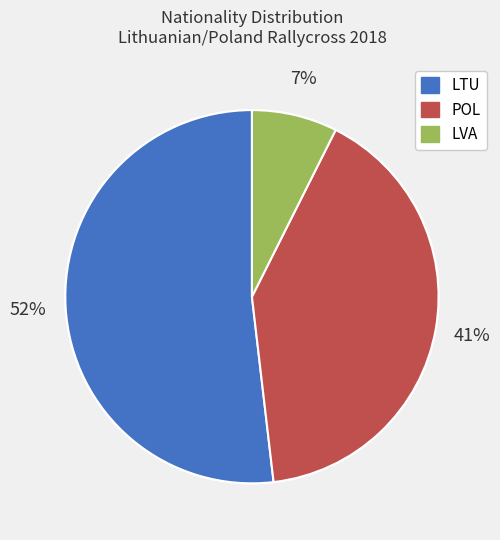

Which slice is the largest?

LTU